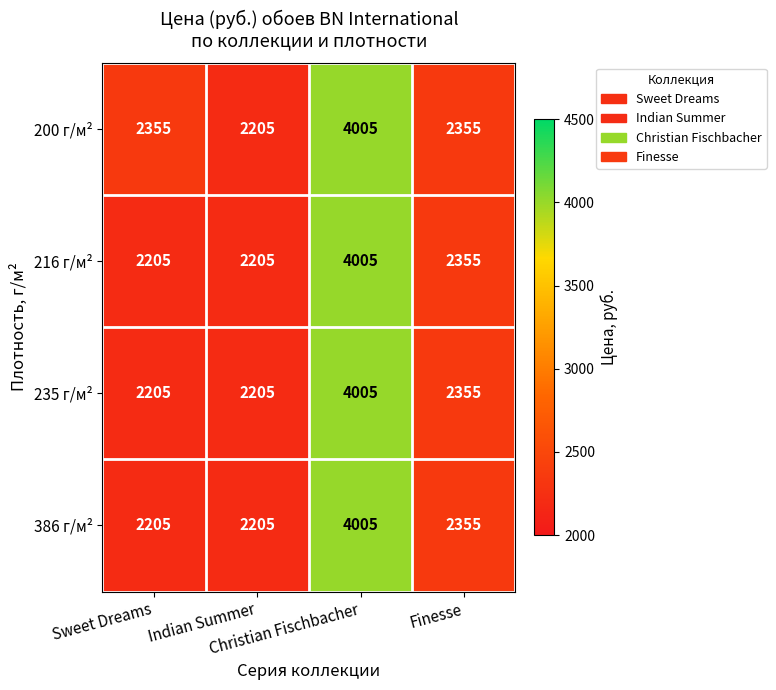

What is the highest value of the 200 г/м² series?

4005